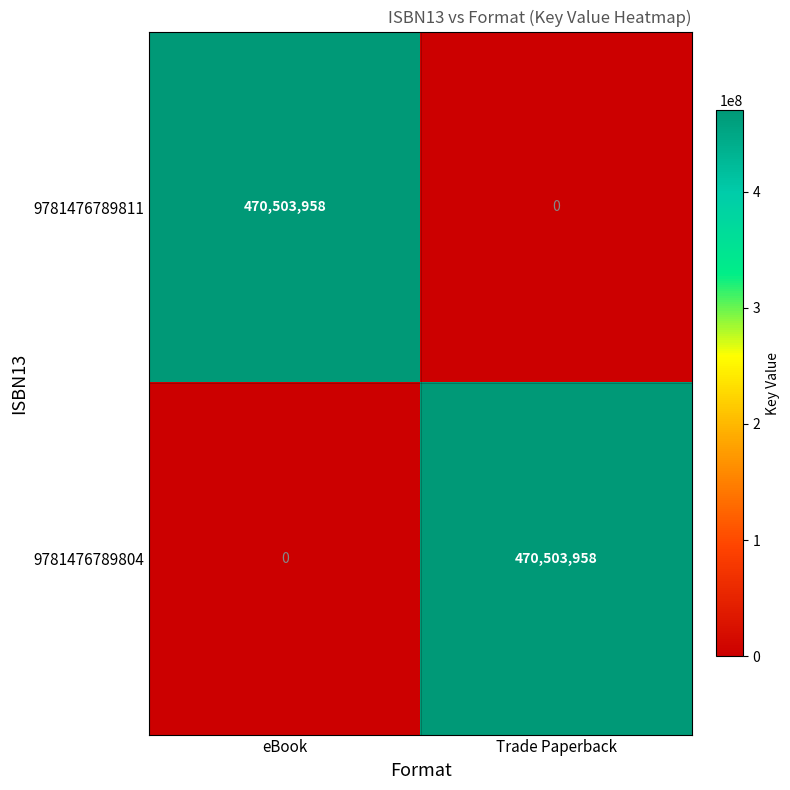

List the labels in order of 9781476789811 value, smallest first.

Trade Paperback, eBook